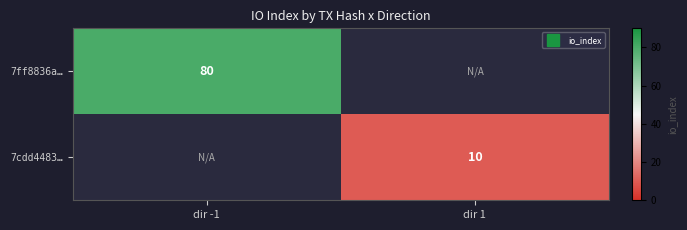

Which series has the largest total across all categories?

7ff8836a…